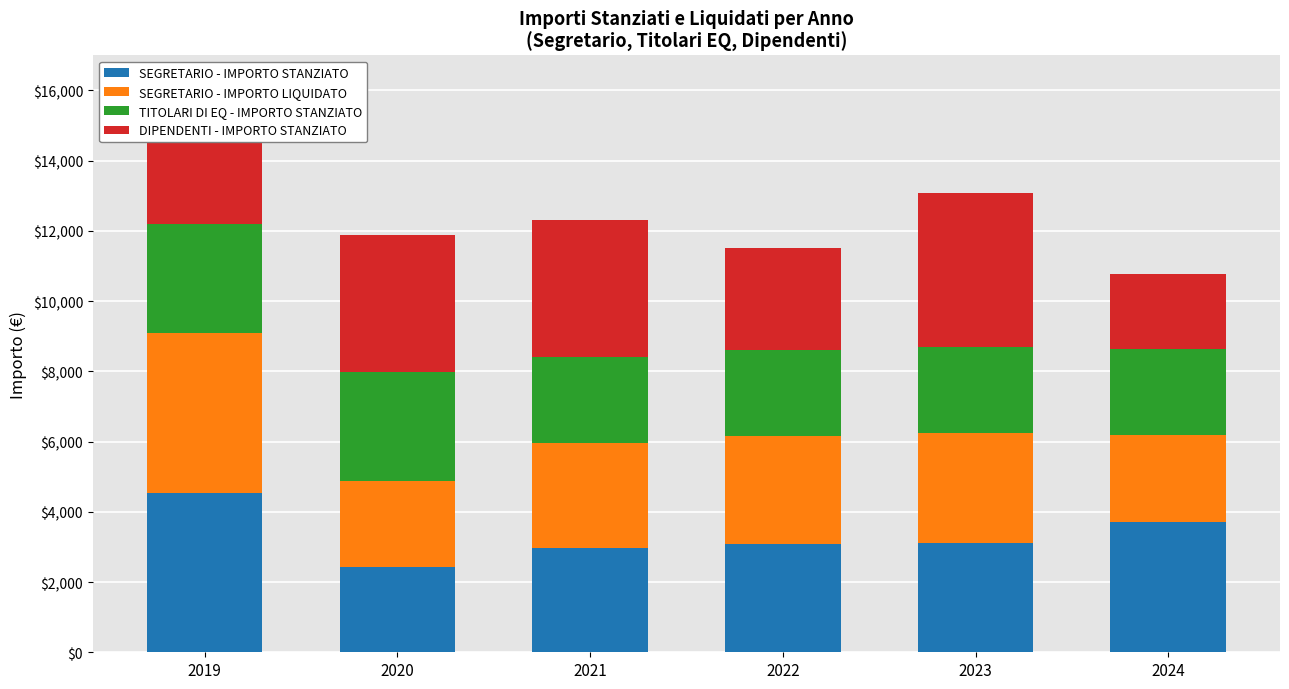

Count the number of categories in the chart.

6